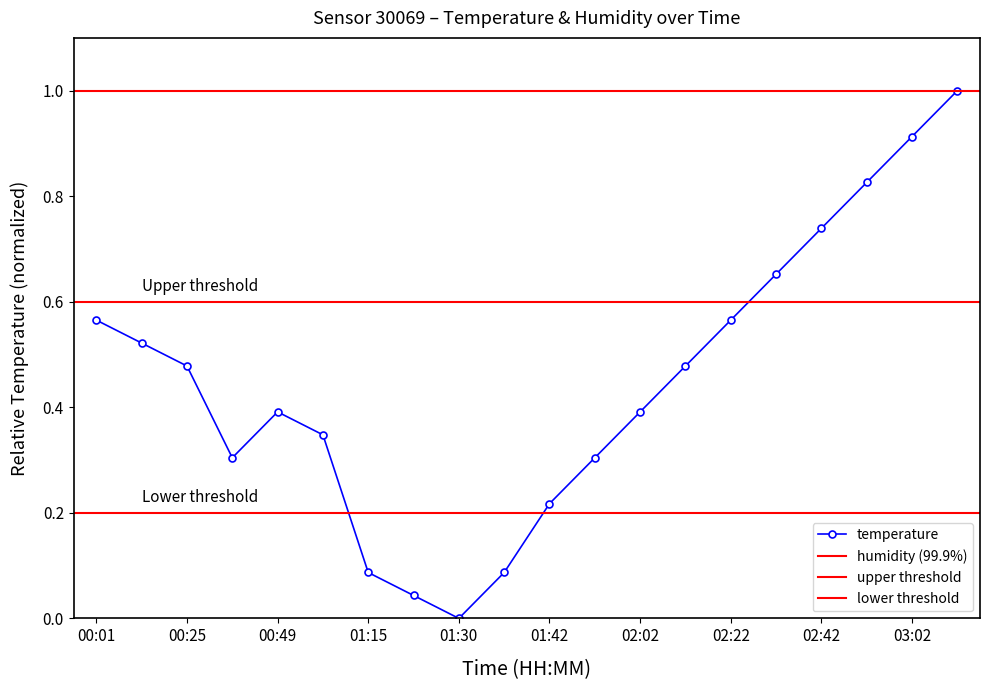

The value at 02:32 is 0.7. True or false?

True